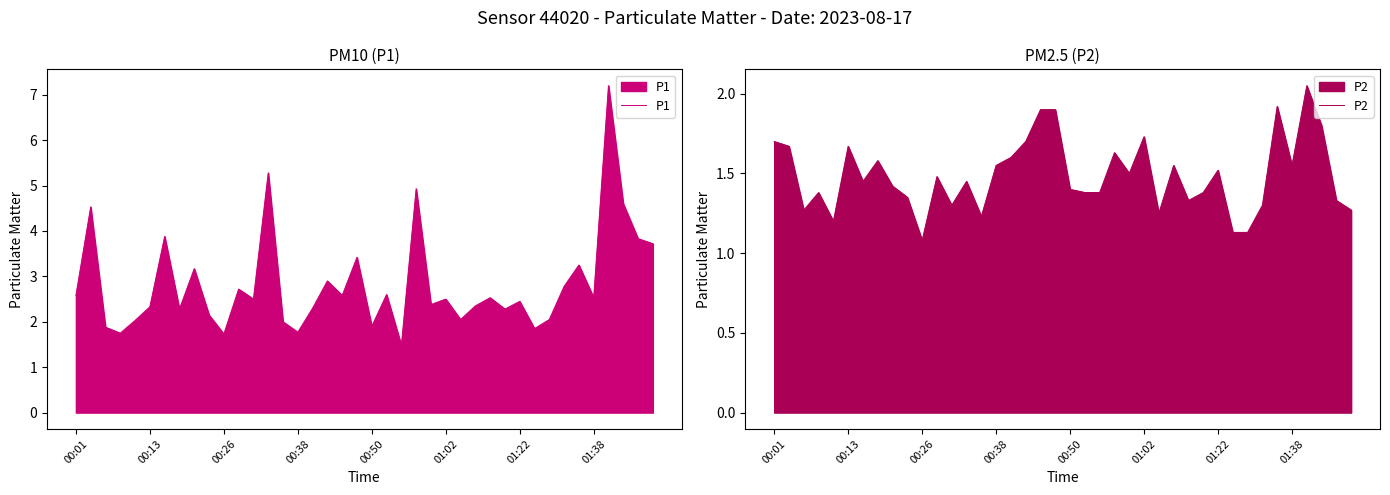

What is the difference between the maximum and minimum values in the P1 series?

5.7